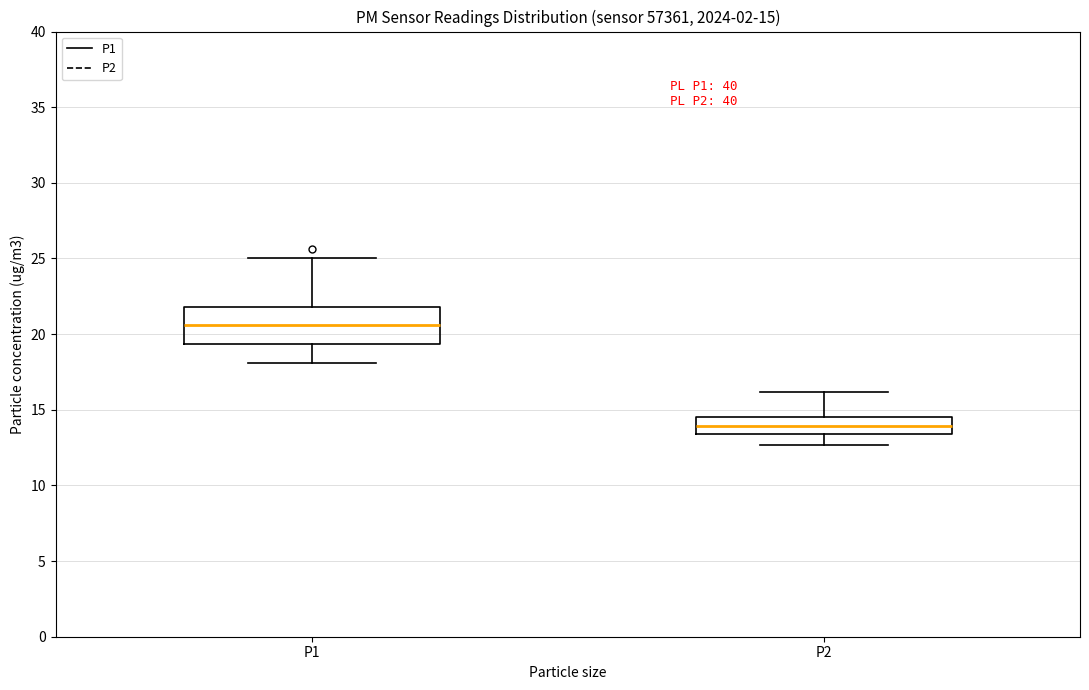

Which box has the highest median line?

P1